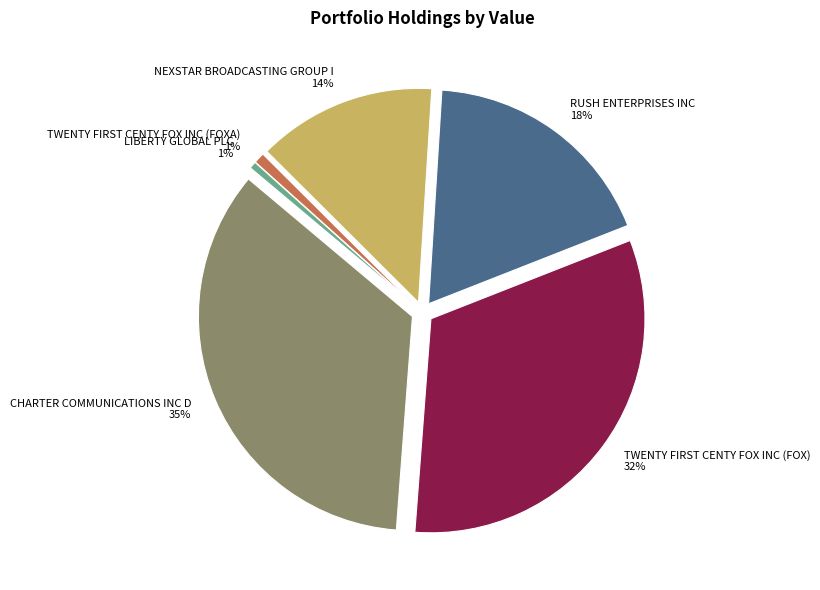

Is there a majority slice in this chart?

No